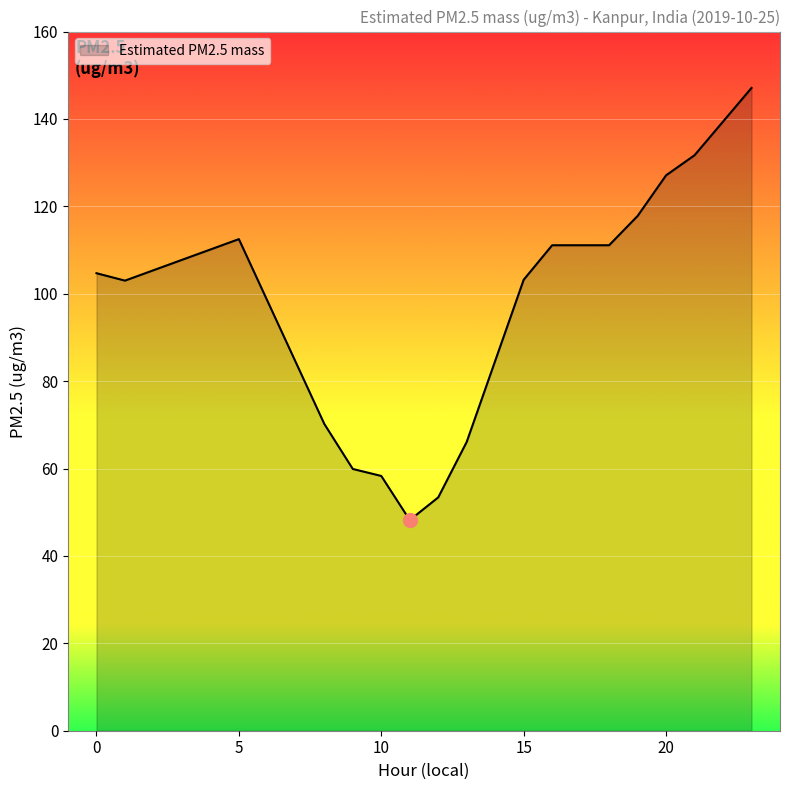

What is the maximum value shown in the chart?

147.1